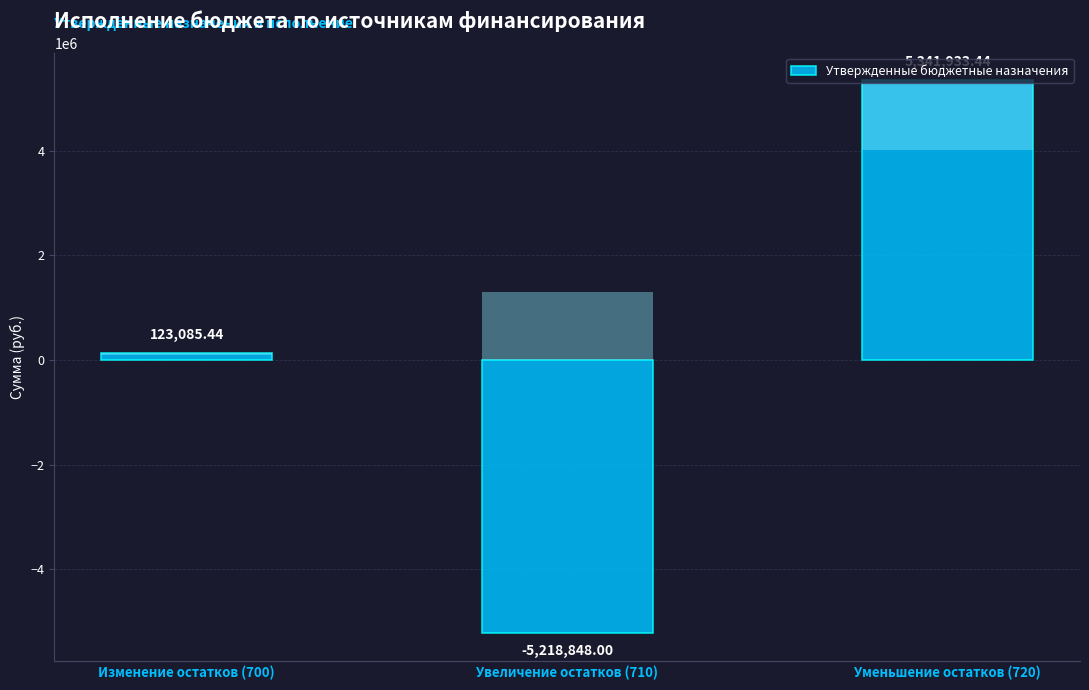

What value does the data have at Изменение остатков (700)?

123085.4